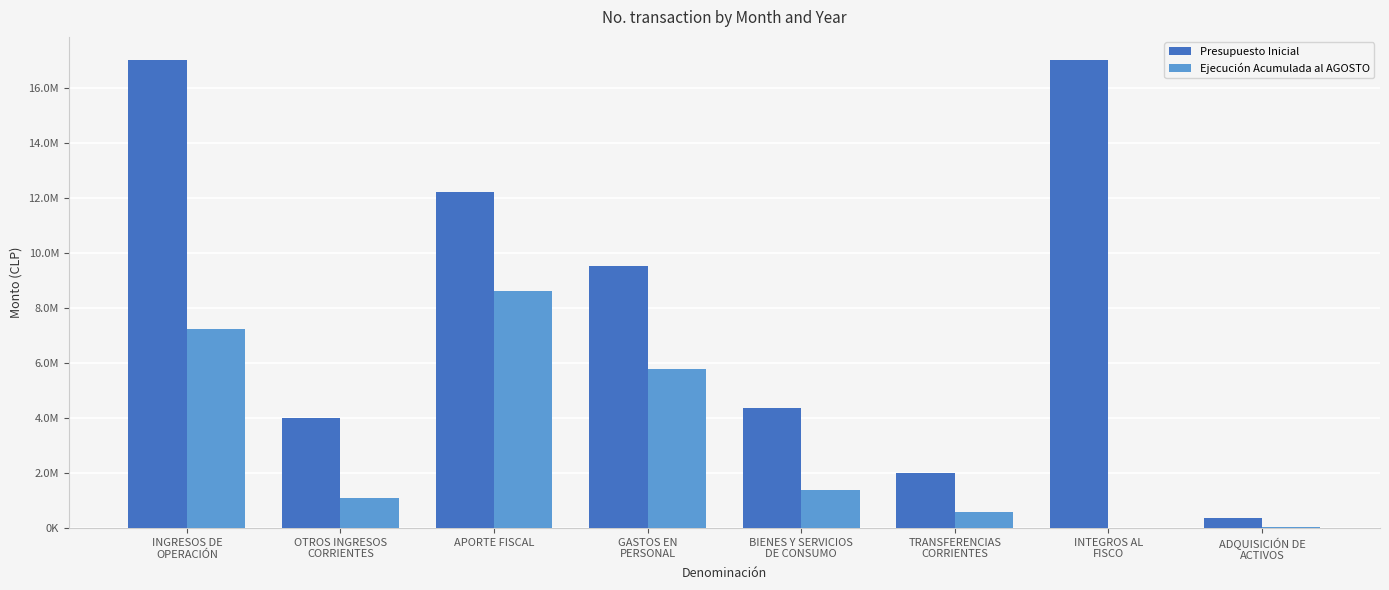

What are all the series names shown in the legend?

Presupuesto Inicial, Ejecución Acumulada al AGOSTO